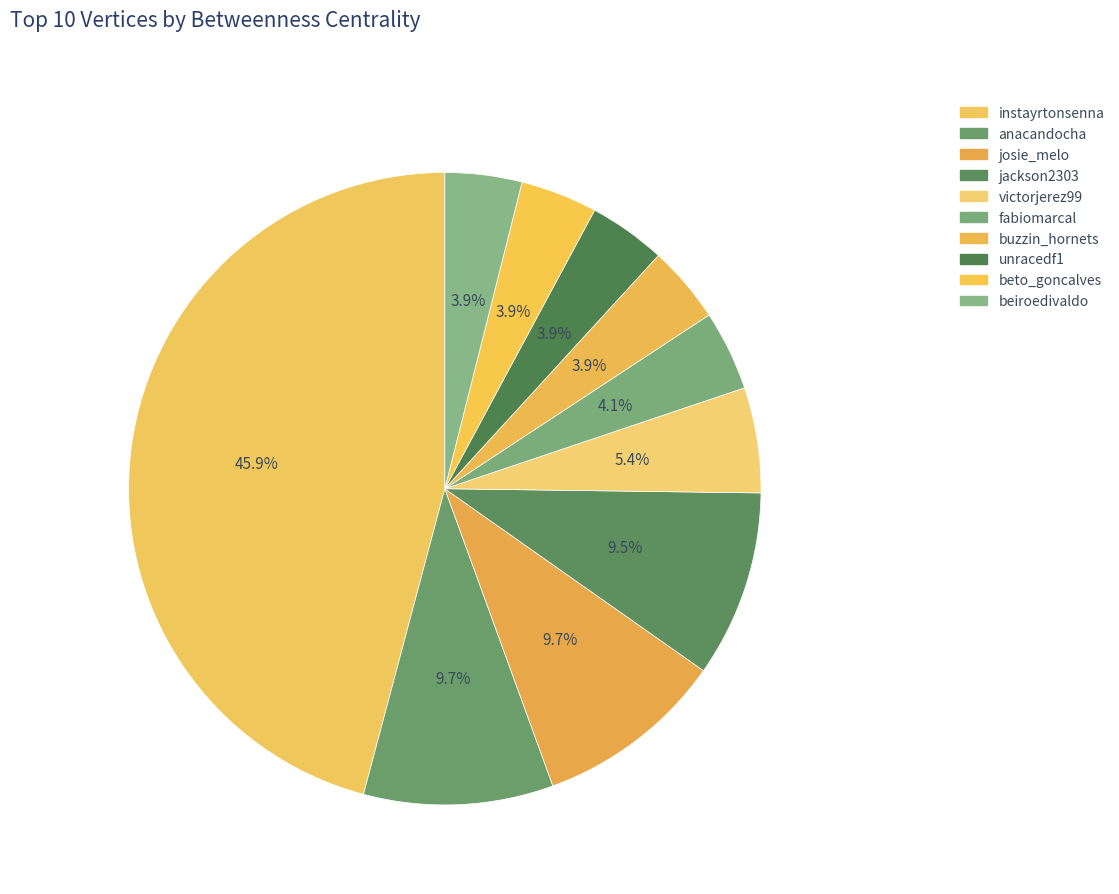

Is there any slice that represents more than half of the pie?

No